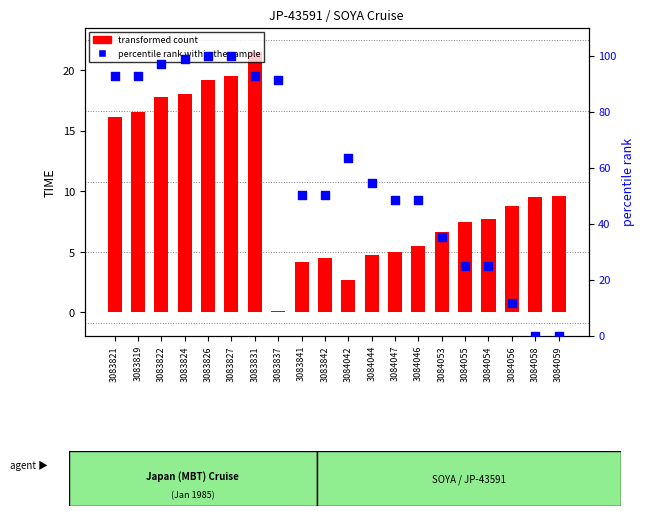

At which category is the sum across all series the highest?

3083827